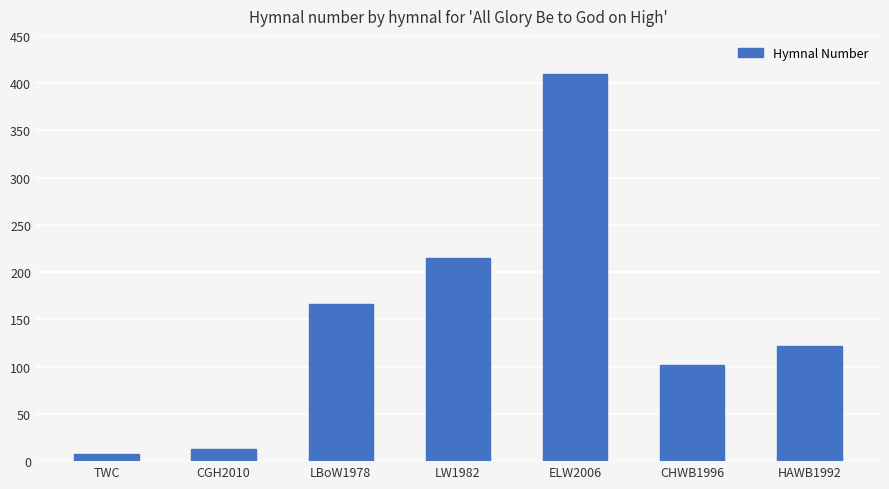

True or false: the data shows 122 at HAWB1992.

True